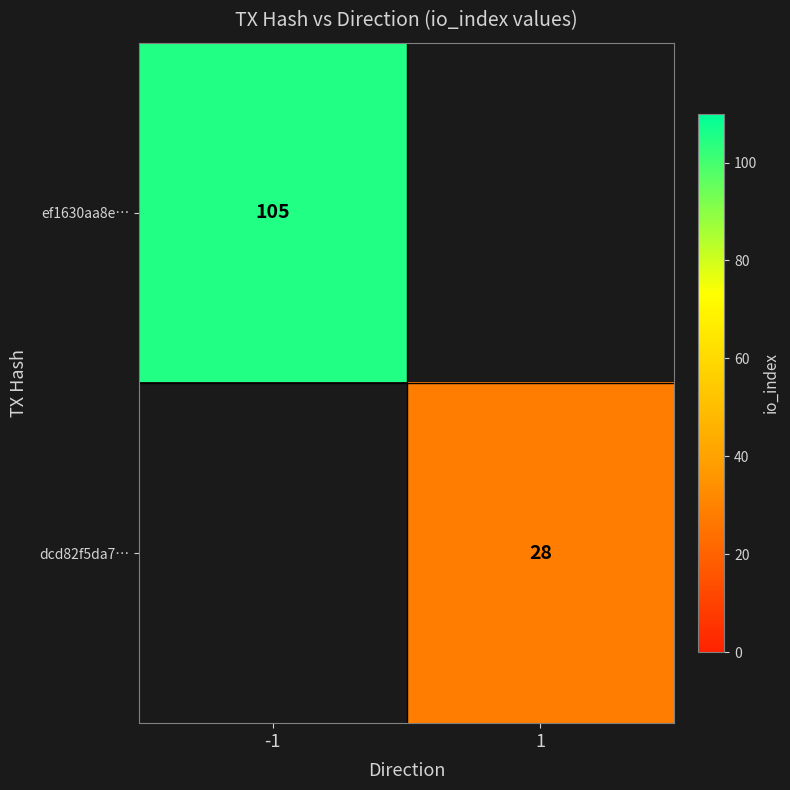

Is it true that dcd82f5da7… equals 41 at 1?

False